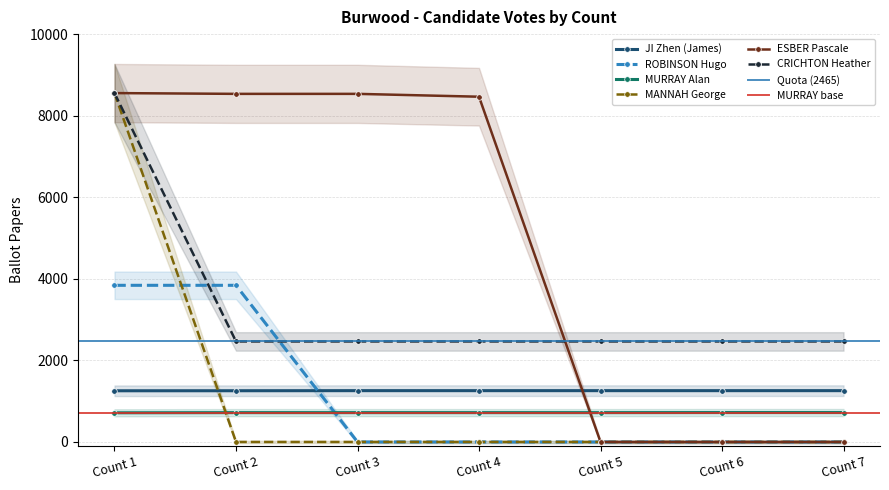

True or false: MANNAH George has a value of 4362 at Count 1.

False